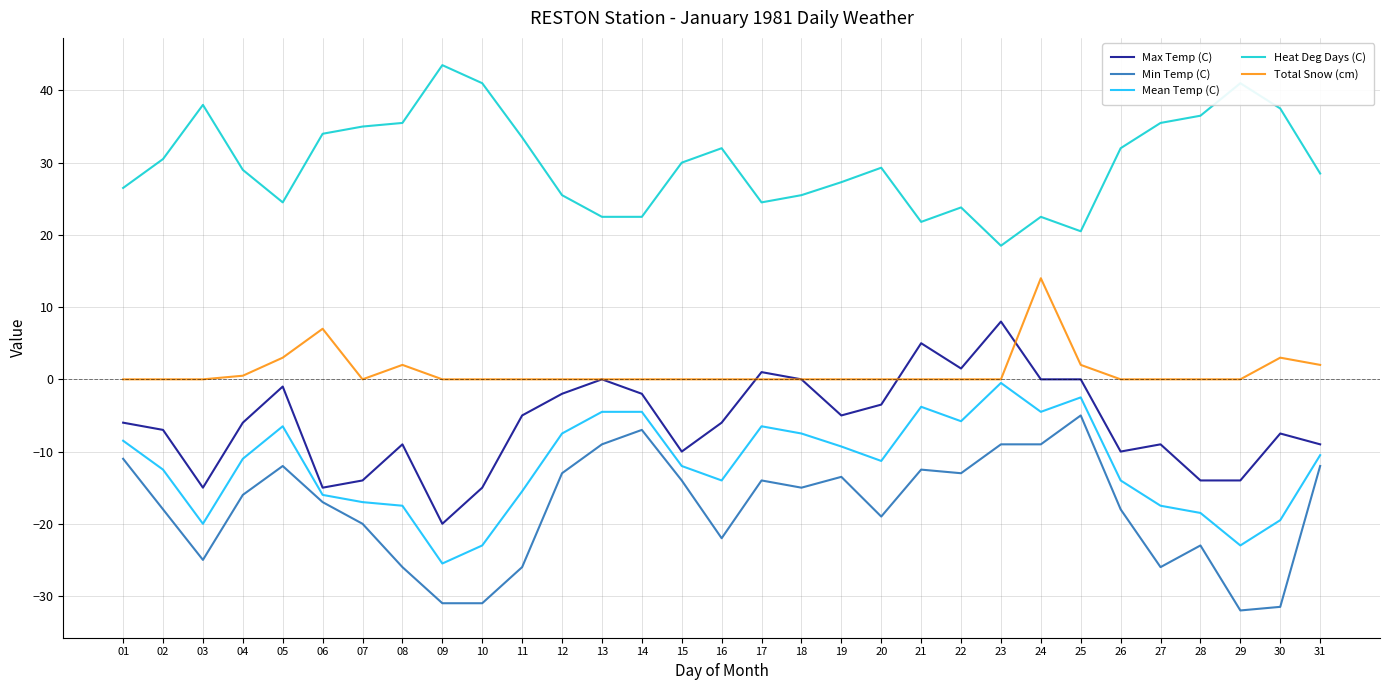

True or false: Heat Deg Days (C) and Min Temp (C) intersect in this chart.

False